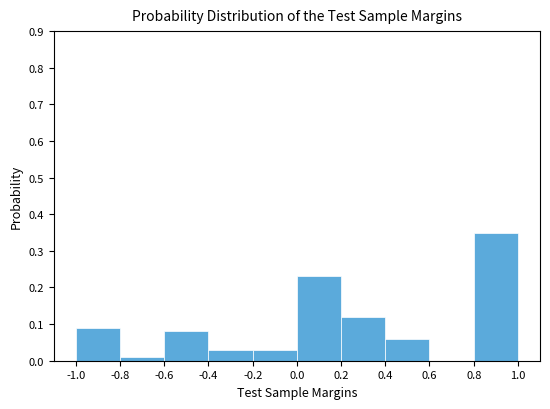

Reading left to right, list every bar in this chart as the range it spans on the x-axis followed by its height. The values are not printed on the chart, so give them approximately, as read against the axis.

-1.0 to -0.8: 0.09
-0.8 to -0.6: 0.01
-0.6 to -0.4: 0.08
-0.4 to -0.2: 0.03
-0.2 to 0.0: 0.03
0.0 to 0.2: 0.23
0.2 to 0.4: 0.12
0.4 to 0.6: 0.06
0.6 to 0.8: 0
0.8 to 1.0: 0.35